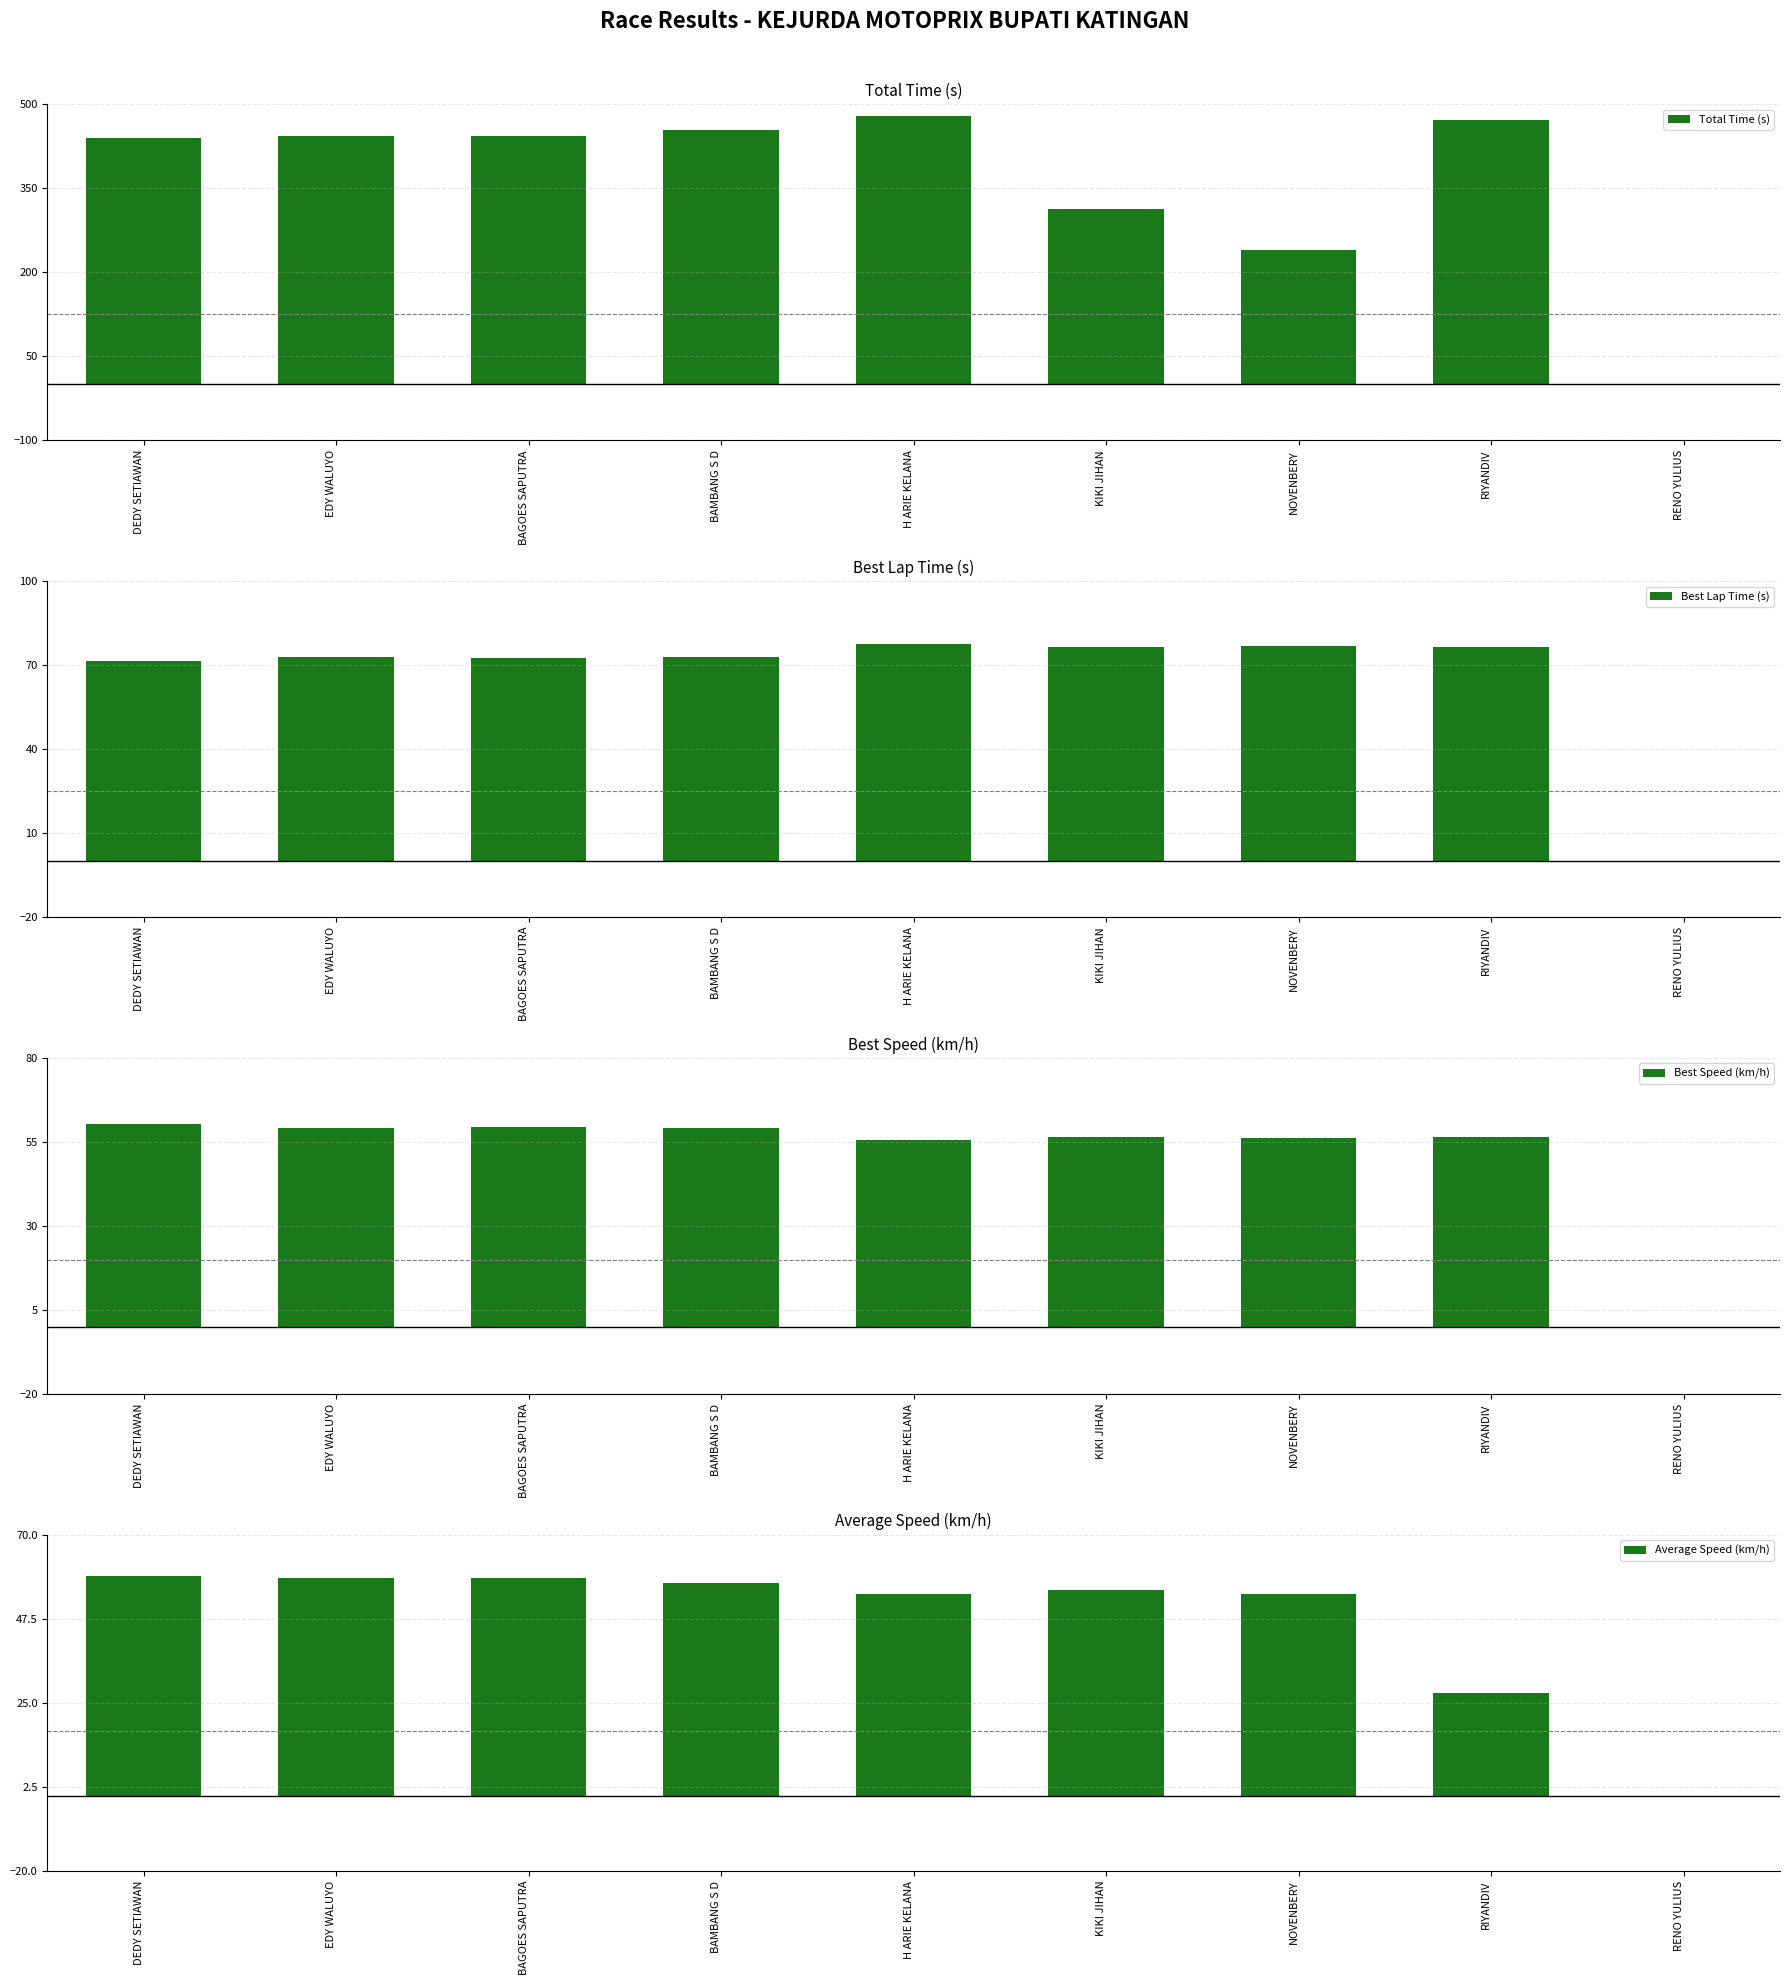

What is the average value of the Total Time (s) series?

365.2